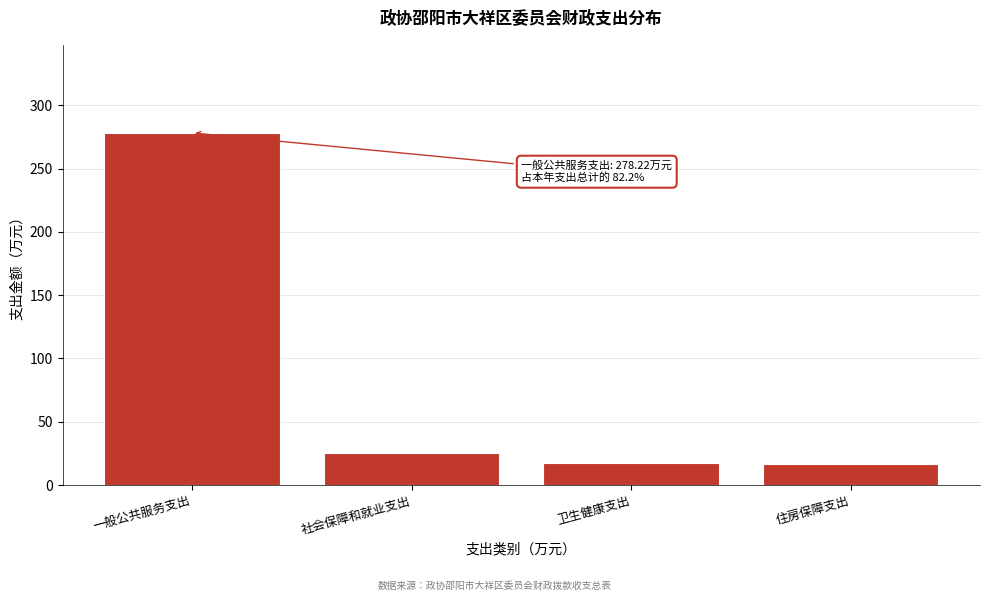

What is the approximate value at 住房保障支出?

16.8